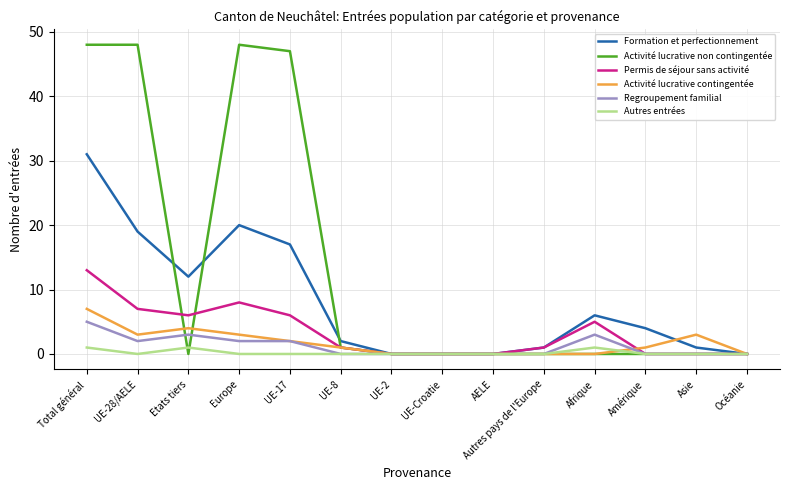

Reading left to right, what are all the values shown in this chart?

Formation et perfectionnement: Total général=31	UE-28/AELE=19	Etats tiers=12	Europe=20	UE-17=17	UE-8=2	UE-2=0	UE-Croatie=0	AELE=0	Autres pays de l'Europe=1	Afrique=6	Amérique=4	Asie=1	Océanie=0
Activité lucrative non contingentée: Total général=48	UE-28/AELE=48	Etats tiers=0	Europe=48	UE-17=47	UE-8=1	UE-2=0	UE-Croatie=0	AELE=0	Autres pays de l'Europe=0	Afrique=0	Amérique=0	Asie=0	Océanie=0
Permis de séjour sans activité: Total général=13	UE-28/AELE=7	Etats tiers=6	Europe=8	UE-17=6	UE-8=1	UE-2=0	UE-Croatie=0	AELE=0	Autres pays de l'Europe=1	Afrique=5	Amérique=0	Asie=0	Océanie=0
Activité lucrative contingentée: Total général=7	UE-28/AELE=3	Etats tiers=4	Europe=3	UE-17=2	UE-8=1	UE-2=0	UE-Croatie=0	AELE=0	Autres pays de l'Europe=0	Afrique=0	Amérique=1	Asie=3	Océanie=0
Regroupement familial: Total général=5	UE-28/AELE=2	Etats tiers=3	Europe=2	UE-17=2	UE-8=0	UE-2=0	UE-Croatie=0	AELE=0	Autres pays de l'Europe=0	Afrique=3	Amérique=0	Asie=0	Océanie=0
Autres entrées: Total général=1	UE-28/AELE=0	Etats tiers=1	Europe=0	UE-17=0	UE-8=0	UE-2=0	UE-Croatie=0	AELE=0	Autres pays de l'Europe=0	Afrique=1	Amérique=0	Asie=0	Océanie=0